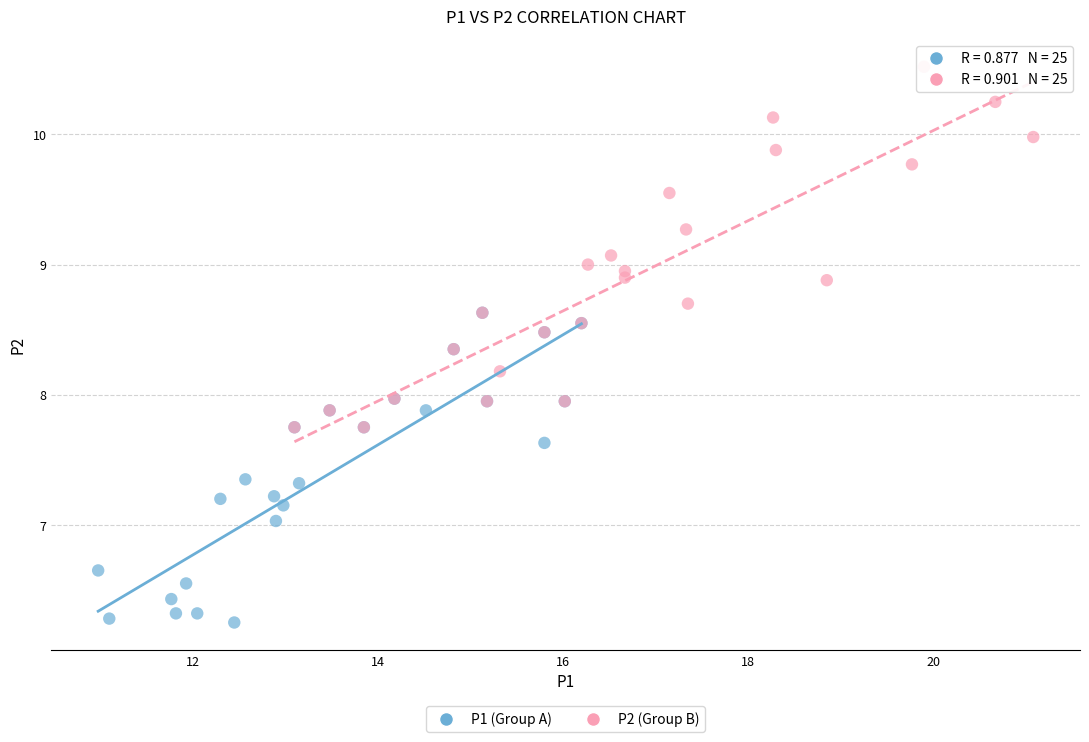

Which series contains the highest Y value?

P2 (Group B)